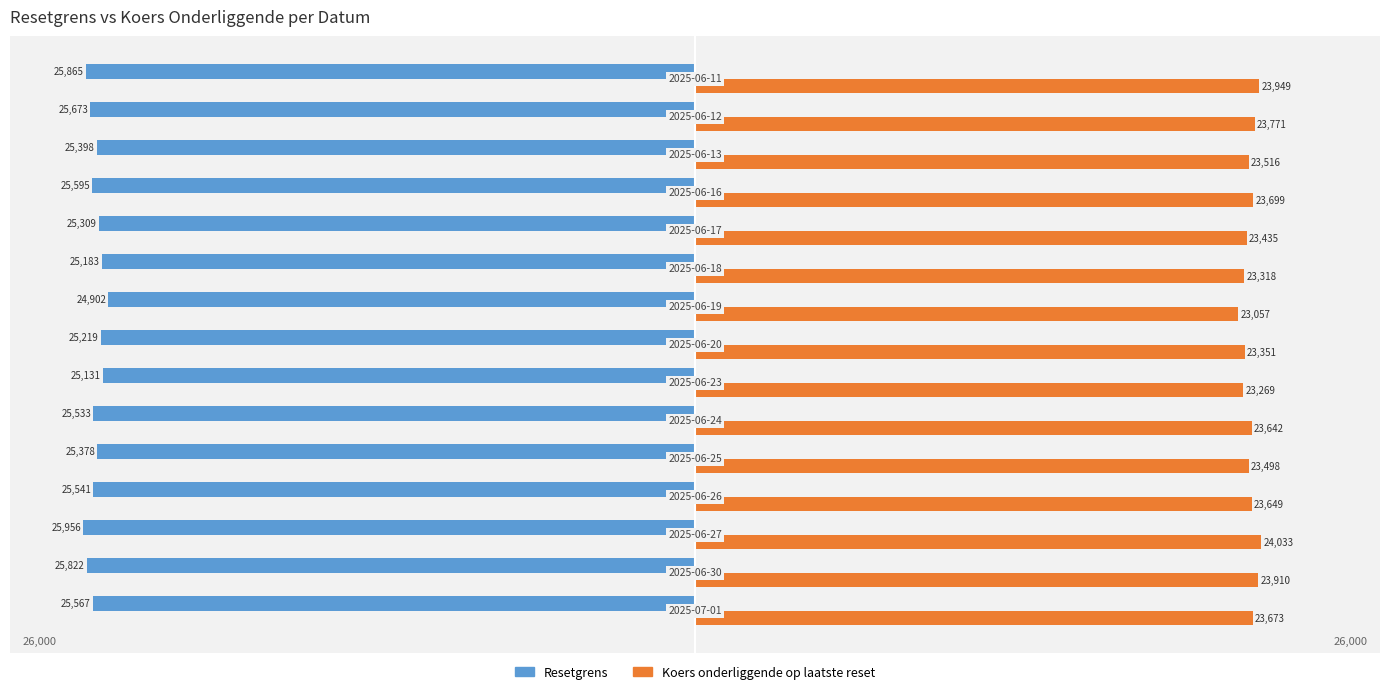

What are all the series names shown in the legend?

Resetgrens, Koers onderliggende op laatste reset